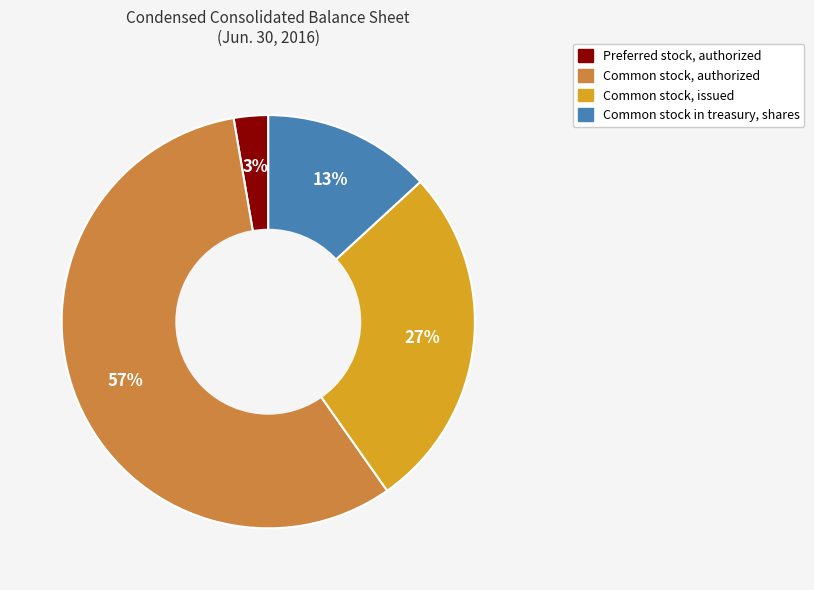

To the nearest percent, what is the combined percentage of Common stock in treasury, shares and Preferred stock, authorized?

16%